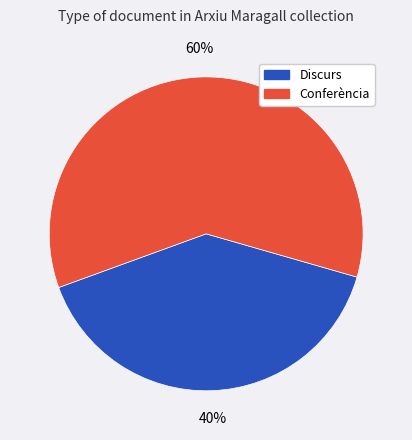

Combined, do Discurs and Conferència account for over 50%?

Yes